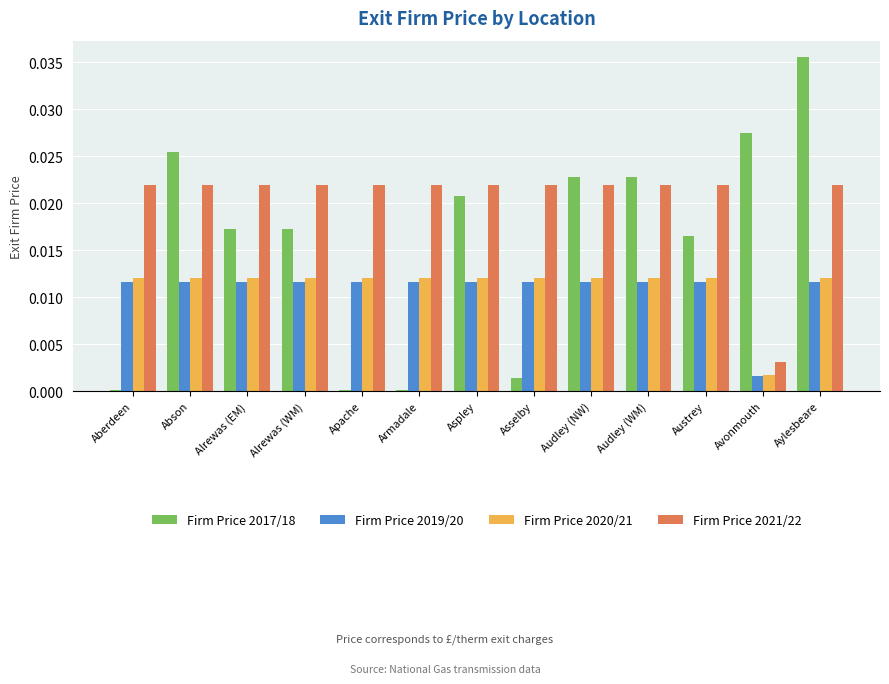

Is it true that Firm Price 2019/20 equals 0.0 at Audley (NW)?

True